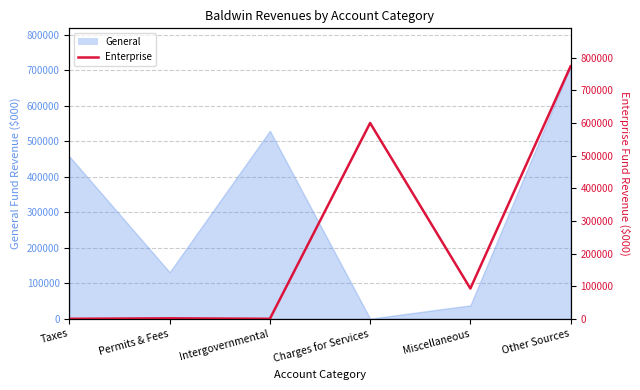

What is the sum of all values?

1468889